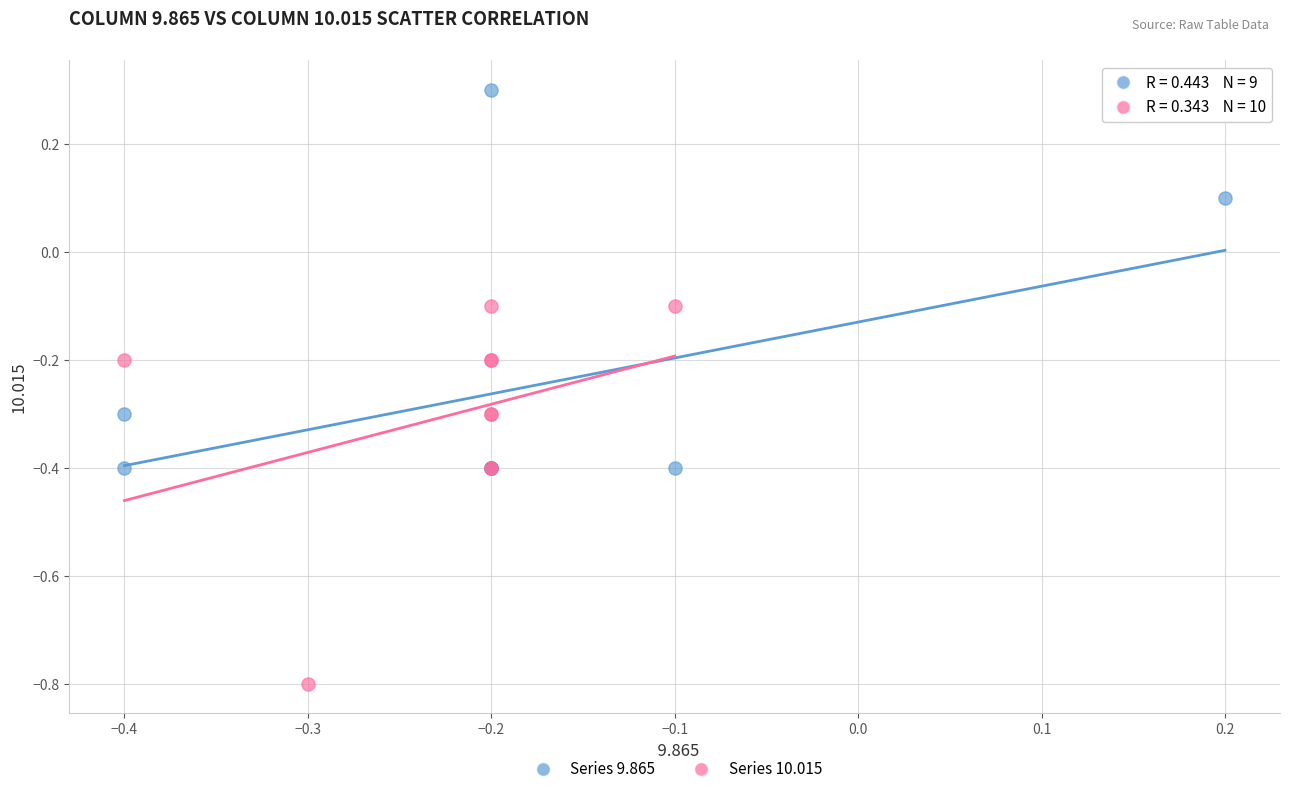

Which series contains the highest Y value?

Series 9.865